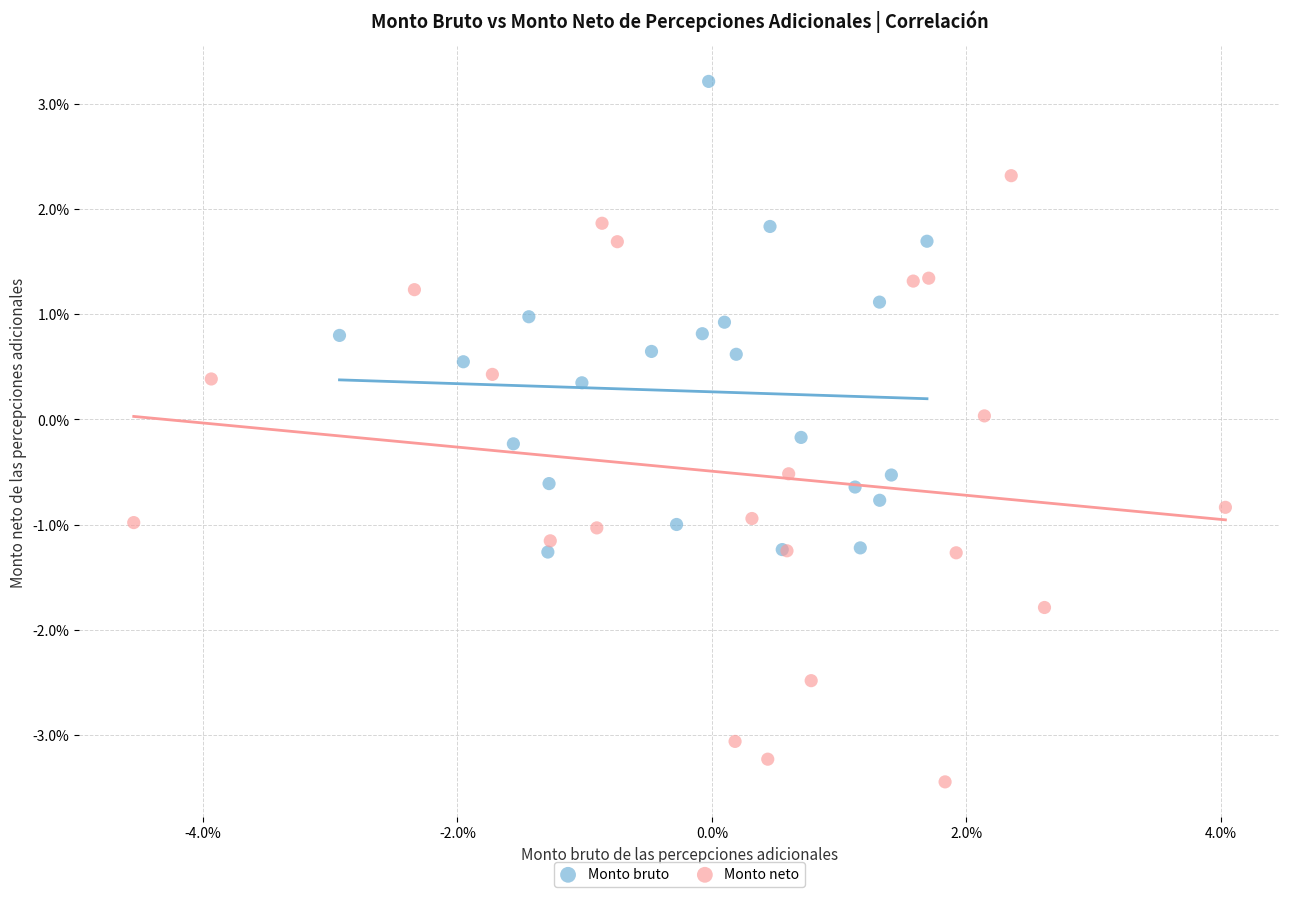

Which series has the largest Y range (max minus min)?

Monto neto